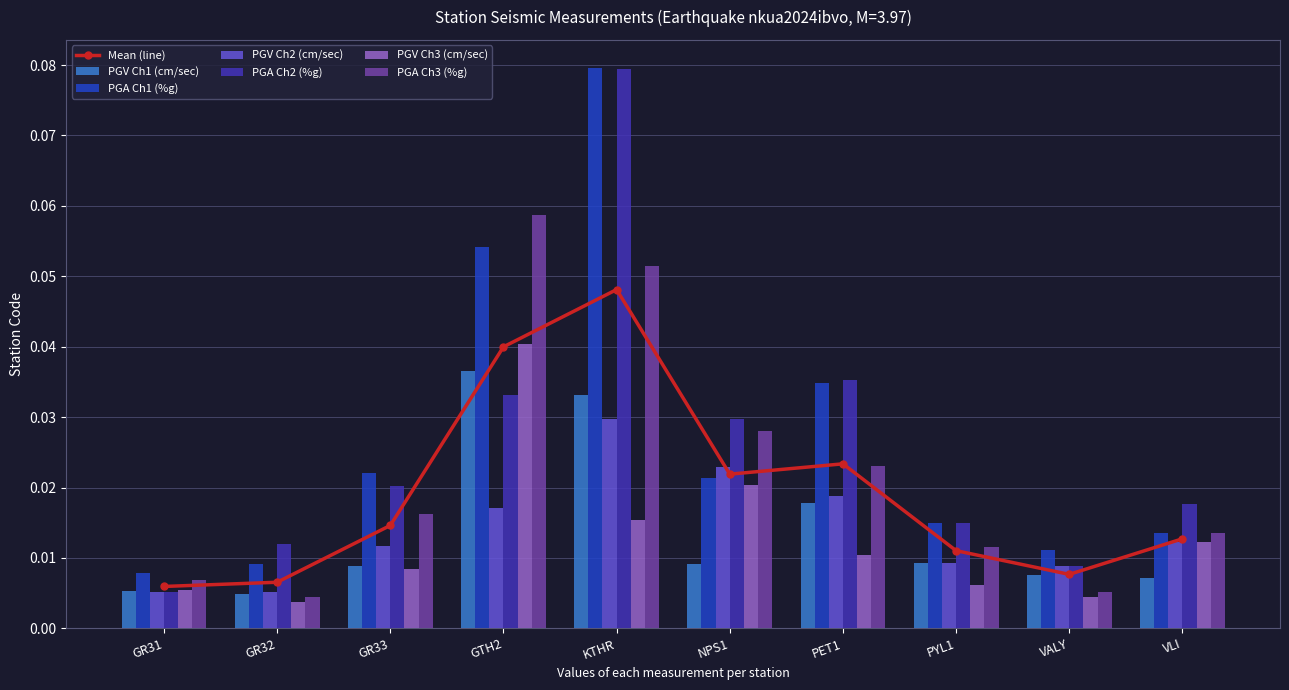

Reading right to left, extract all data points from this chart.

PGV Ch1 (cm/sec): 0.0	0.0	0.0	0.0	0.0	0.0	0.0	0.0	0.0	0.0
PGA Ch1 (%g): 0.0	0.0	0.0	0.0	0.0	0.1	0.1	0.0	0.0	0.0
PGV Ch2 (cm/sec): 0.0	0.0	0.0	0.0	0.0	0.0	0.0	0.0	0.0	0.0
PGA Ch2 (%g): 0.0	0.0	0.0	0.0	0.0	0.1	0.0	0.0	0.0	0.0
PGV Ch3 (cm/sec): 0.0	0.0	0.0	0.0	0.0	0.0	0.0	0.0	0.0	0.0
PGA Ch3 (%g): 0.0	0.0	0.0	0.0	0.0	0.1	0.1	0.0	0.0	0.0